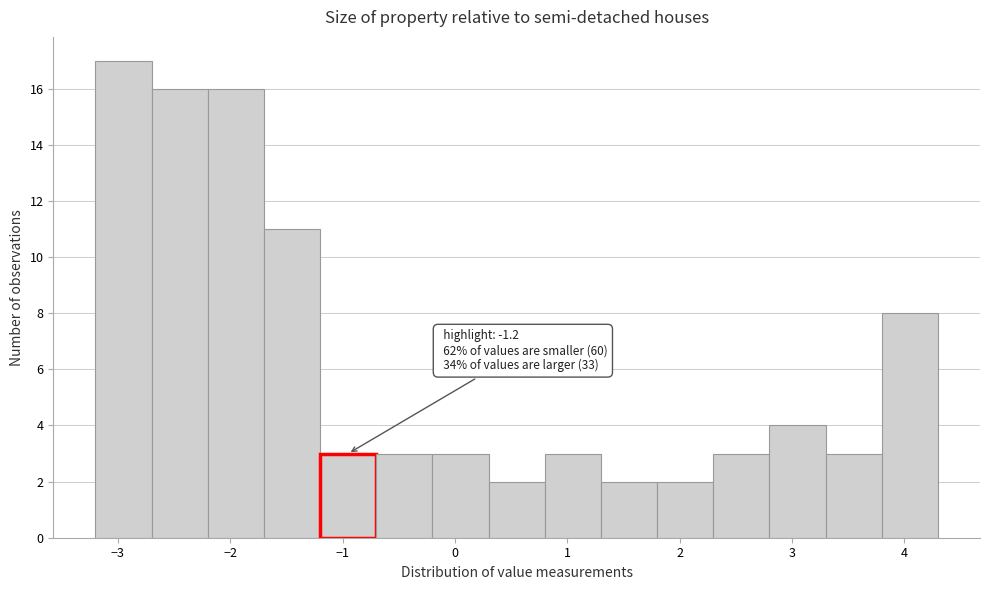

Over which range of the x-axis is the bar tallest?

-3.2 to -2.7